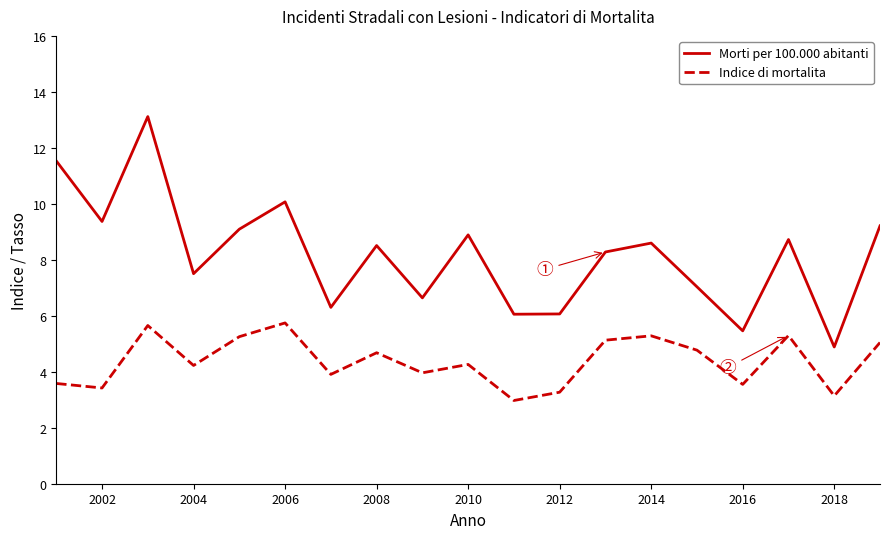

Rank the series by their maximum value, from lowest to highest.

Indice di mortalita, Morti per 100.000 abitanti